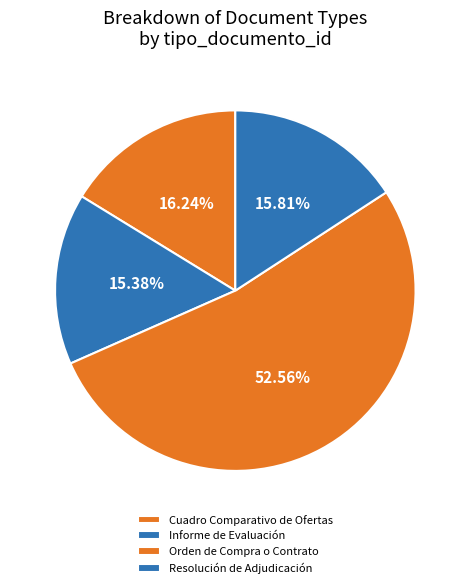

True or false: Cuadro Comparativo de Ofertas accounts for 16% of the total.

True